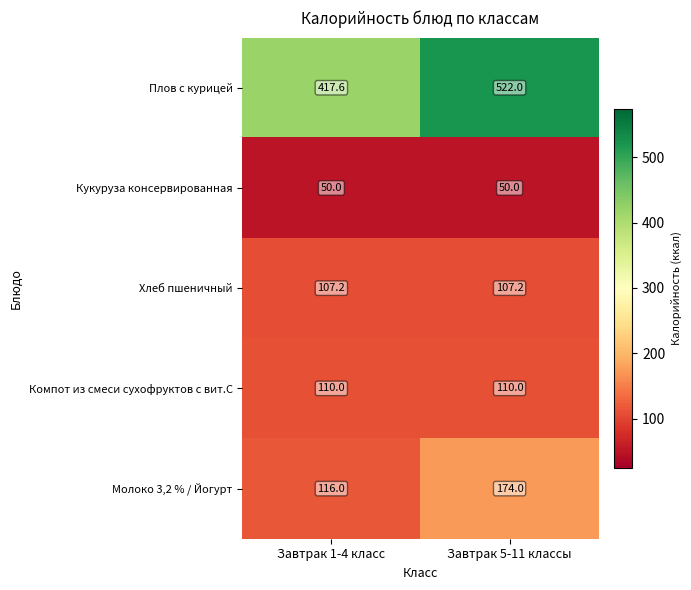

Between Завтрак 1-4 класс and Завтрак 5-11 классы, which series saw the biggest shift?

Плов с курицей